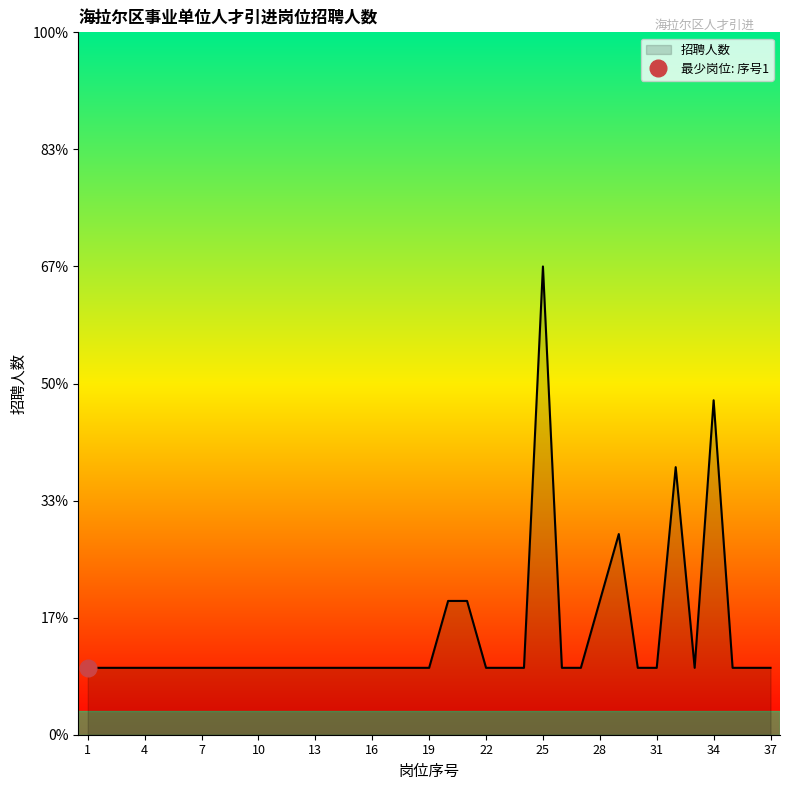

What is the value of the 36th point from the left?

1